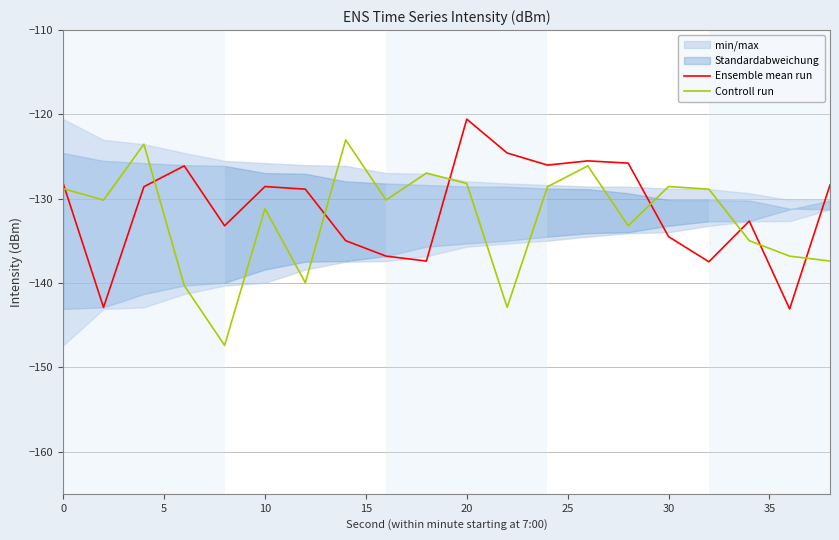

The value of Controll run at 30 is -183.0. True or false?

False